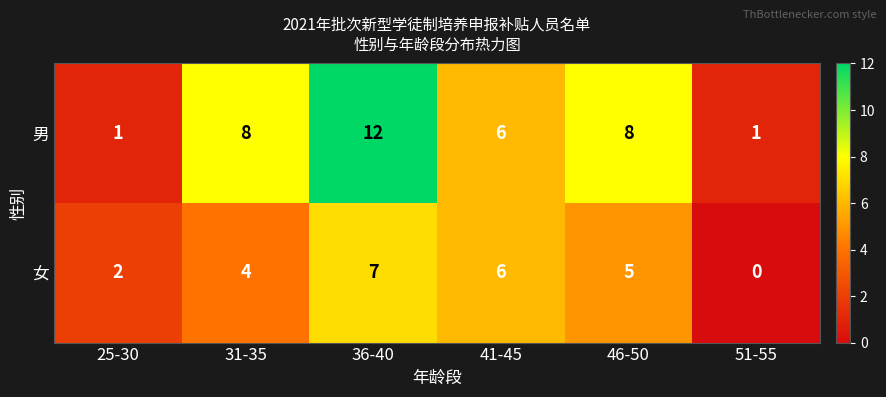

The 女 series shows 3 at 41-45. True or false?

False